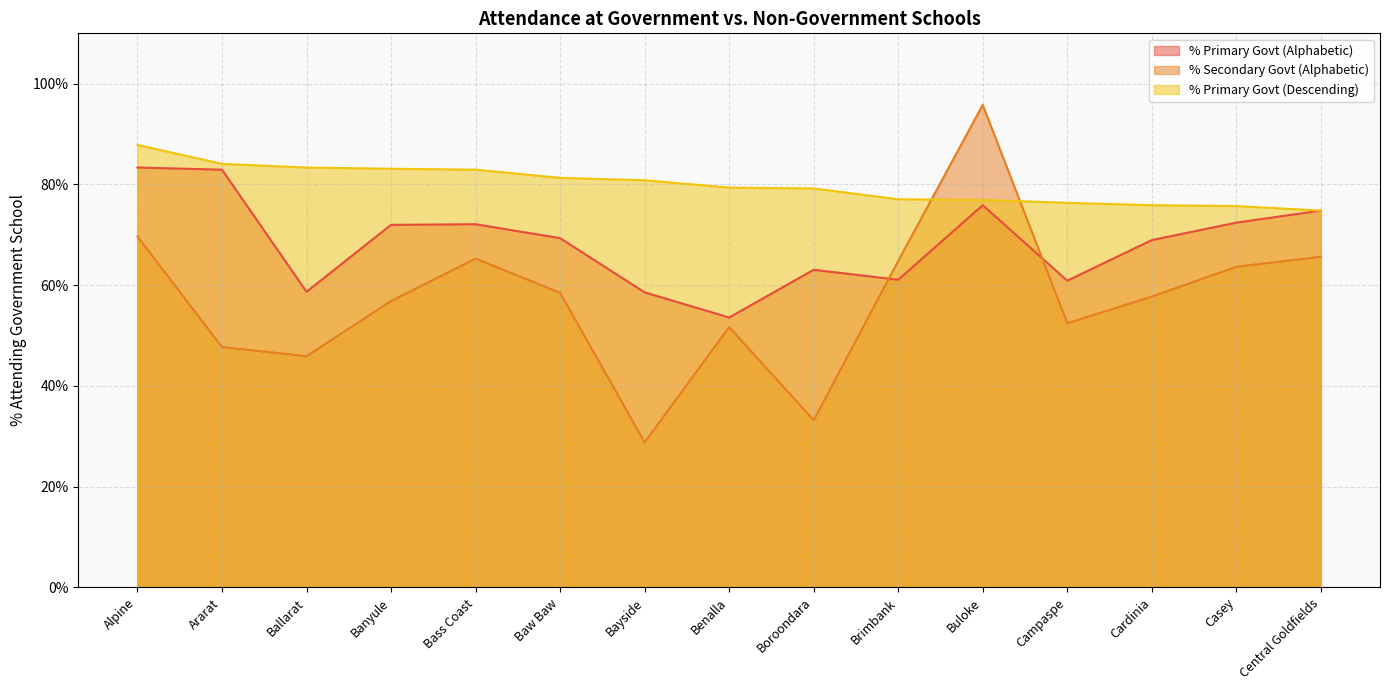

Between Baw Baw and Boroondara, which is larger?

Baw Baw